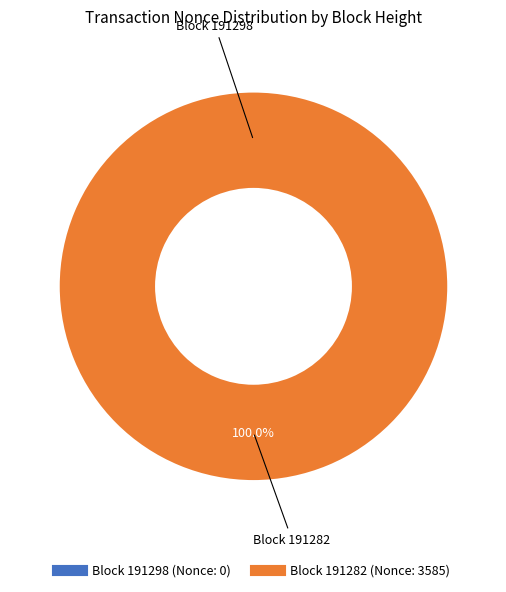

To the nearest percent, what is the difference between the largest and smallest slice percentages?

100%